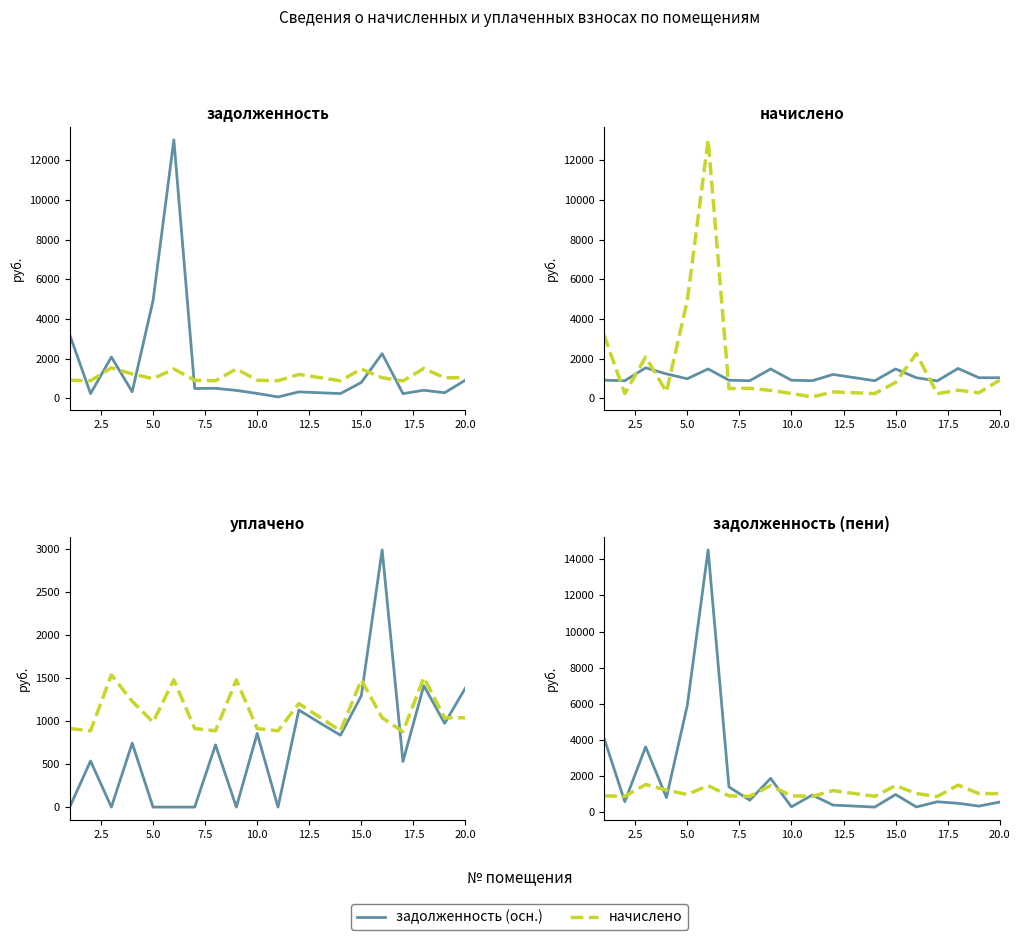

True or false: начислено has more than 0 points higher than both neighbors.

True